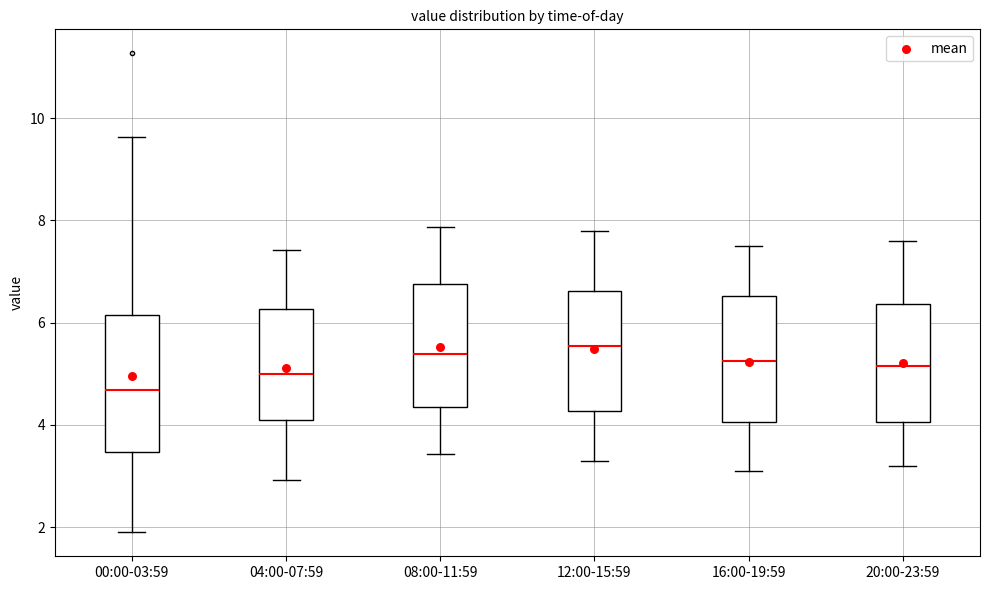

Reading left to right, transcribe this box plot: for each box, give where its median line is, the range the box spans, and where its two whiskers end, as read against the y-axis. The values are not printed on the chart, so give them approximately, as read against the axis.

00:00-03:59: median 4.6, box 3.4 to 6.2, whiskers 2.0 to 9.6
04:00-07:59: median 5.0, box 4.0 to 6.2, whiskers 3.0 to 7.4
08:00-11:59: median 5.4, box 4.4 to 6.8, whiskers 3.4 to 7.8
12:00-15:59: median 5.6, box 4.2 to 6.6, whiskers 3.4 to 7.8
16:00-19:59: median 5.2, box 4.0 to 6.6, whiskers 3.2 to 7.6
20:00-23:59: median 5.2, box 4.0 to 6.4, whiskers 3.2 to 7.6